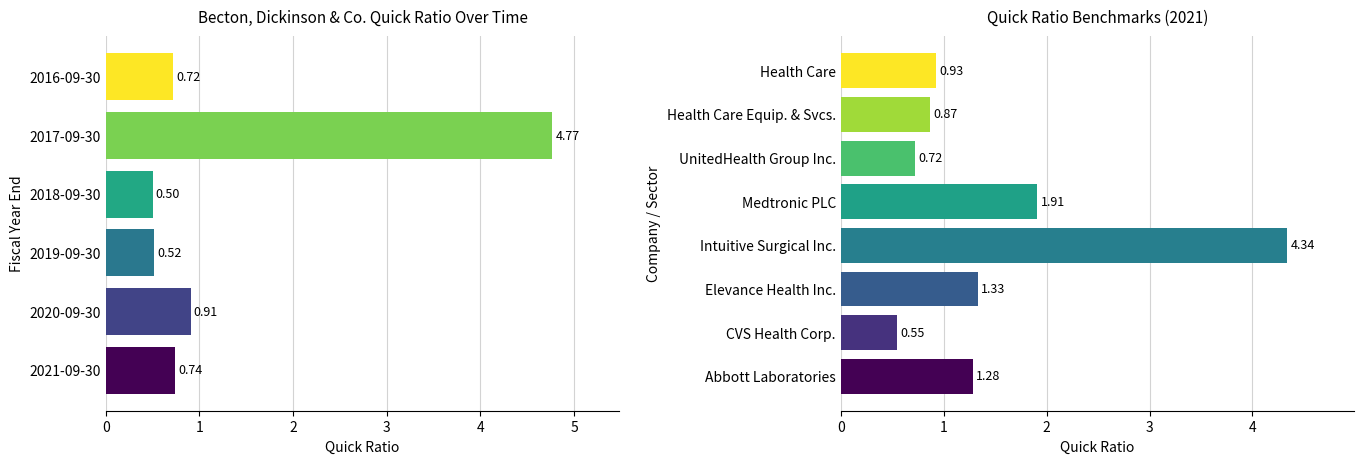

List the labels in order of value, smallest first.

2018-09-30, 2019-09-30, 2016-09-30, 2021-09-30, 2020-09-30, 2017-09-30